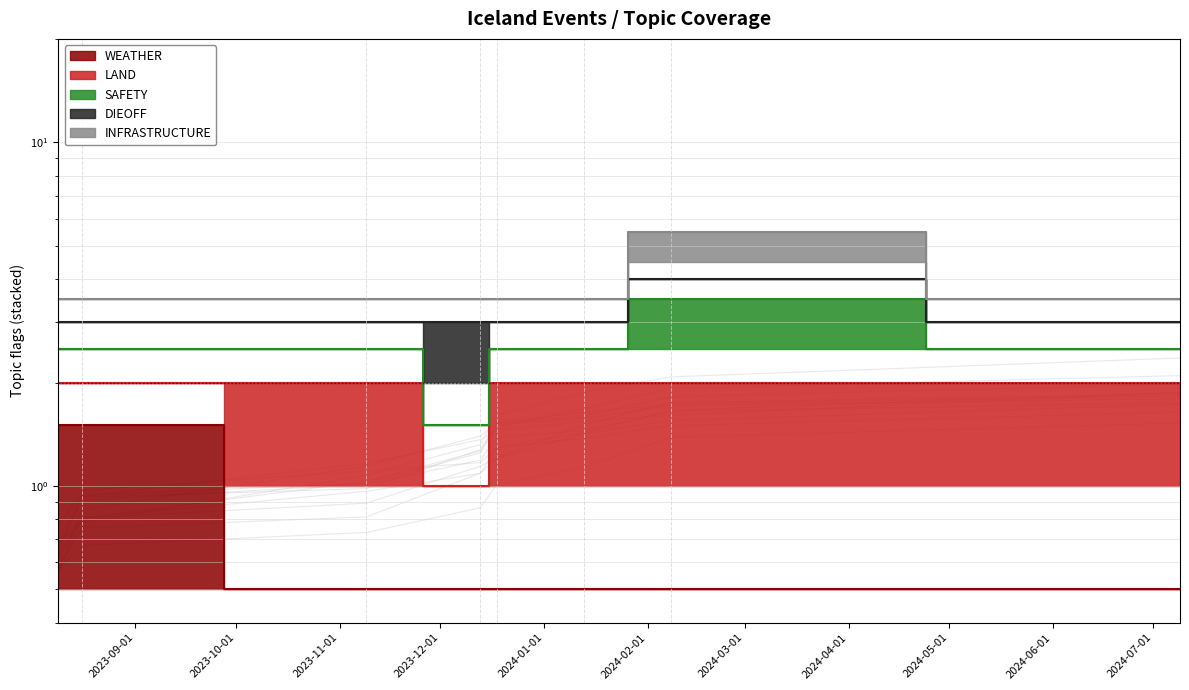

What is the label of the 4th point from the left?

2023-12-13